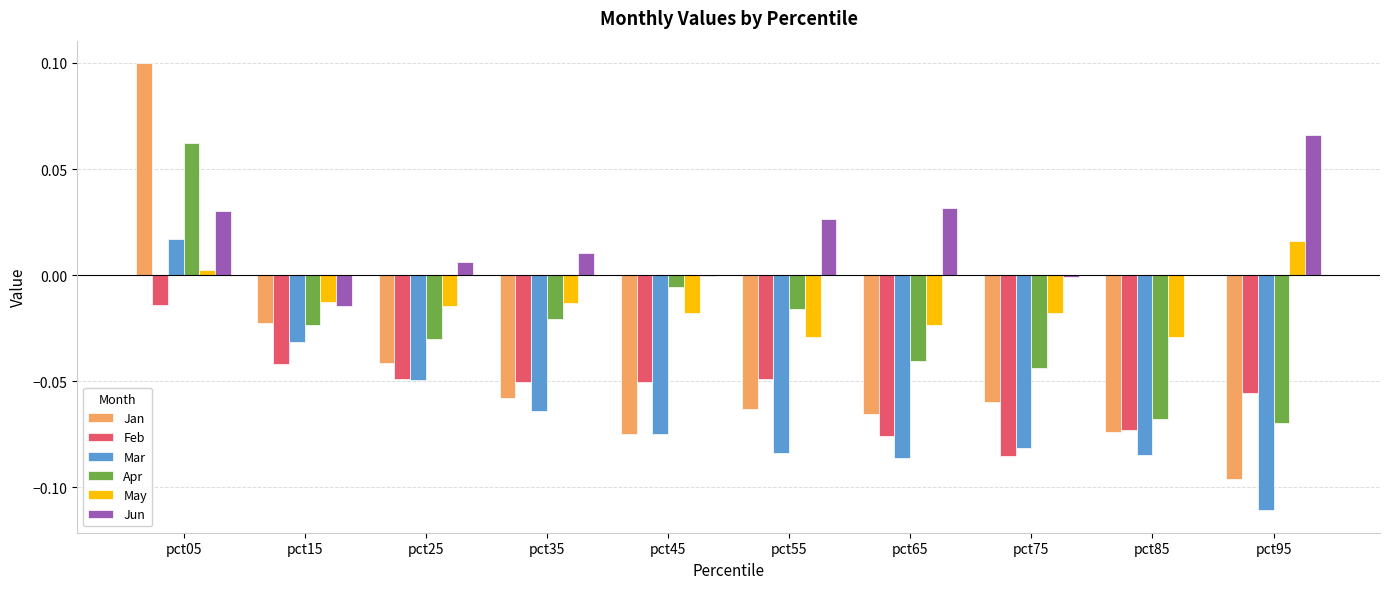

What is the sum of all Mar values?

-0.6